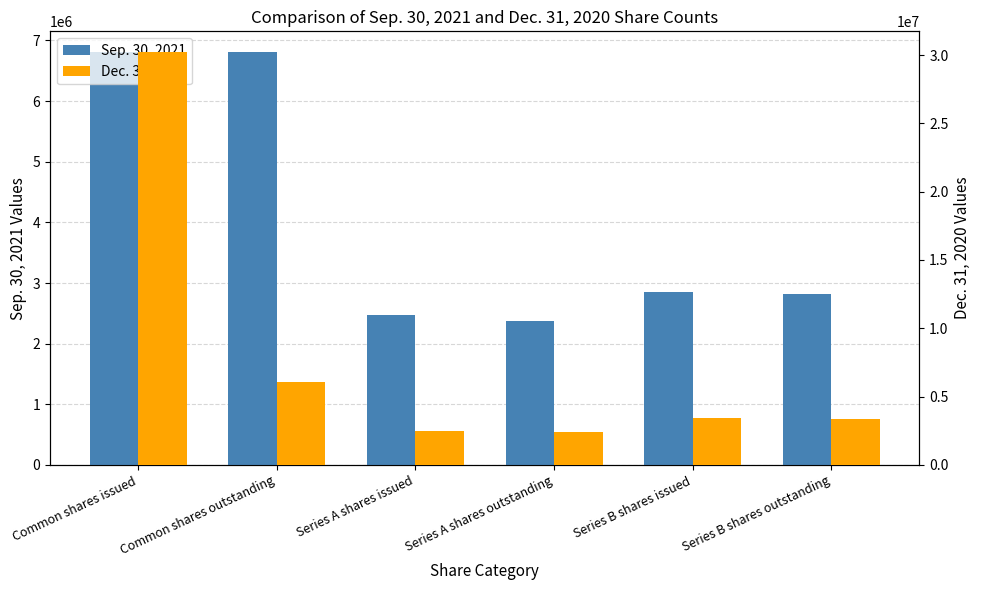

Which label corresponds to the smallest value in the chart?

Series A shares outstanding